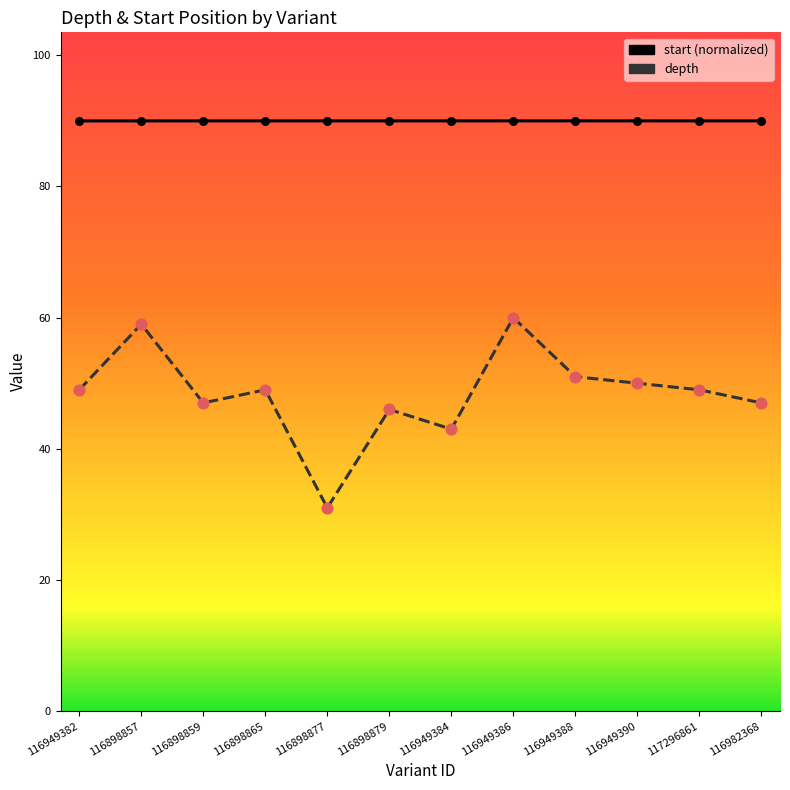

Which series contains the highest Y value?

start (normalized)